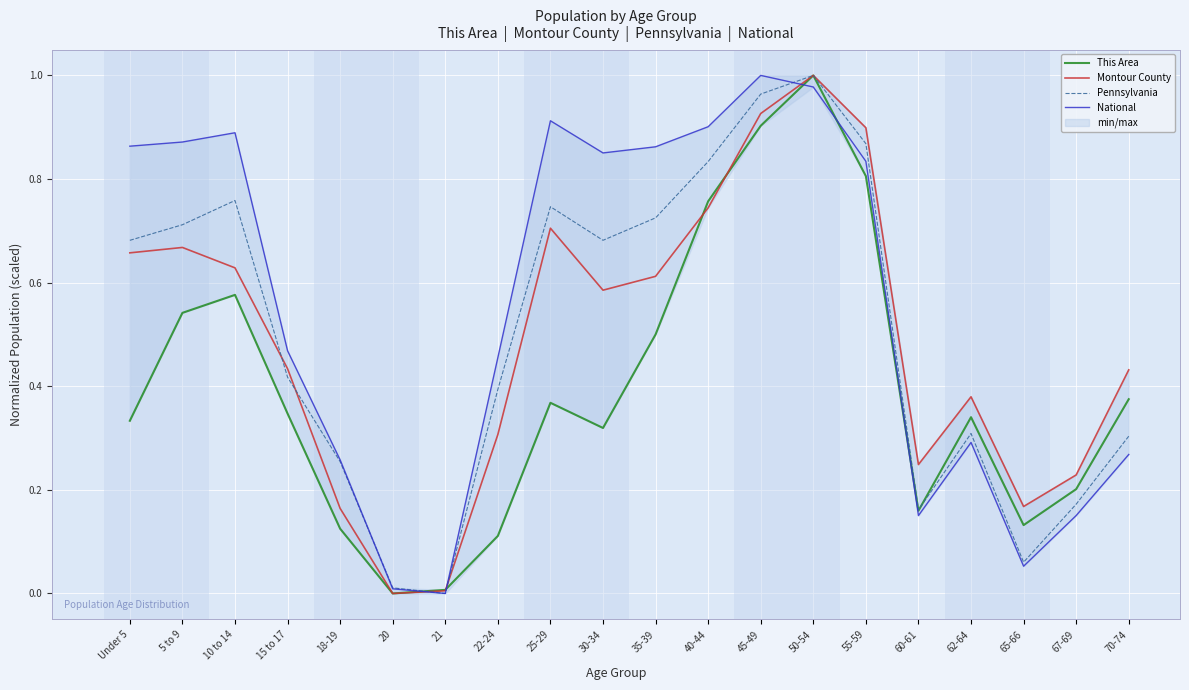

Where is the first local maximum for National?

10 to 14